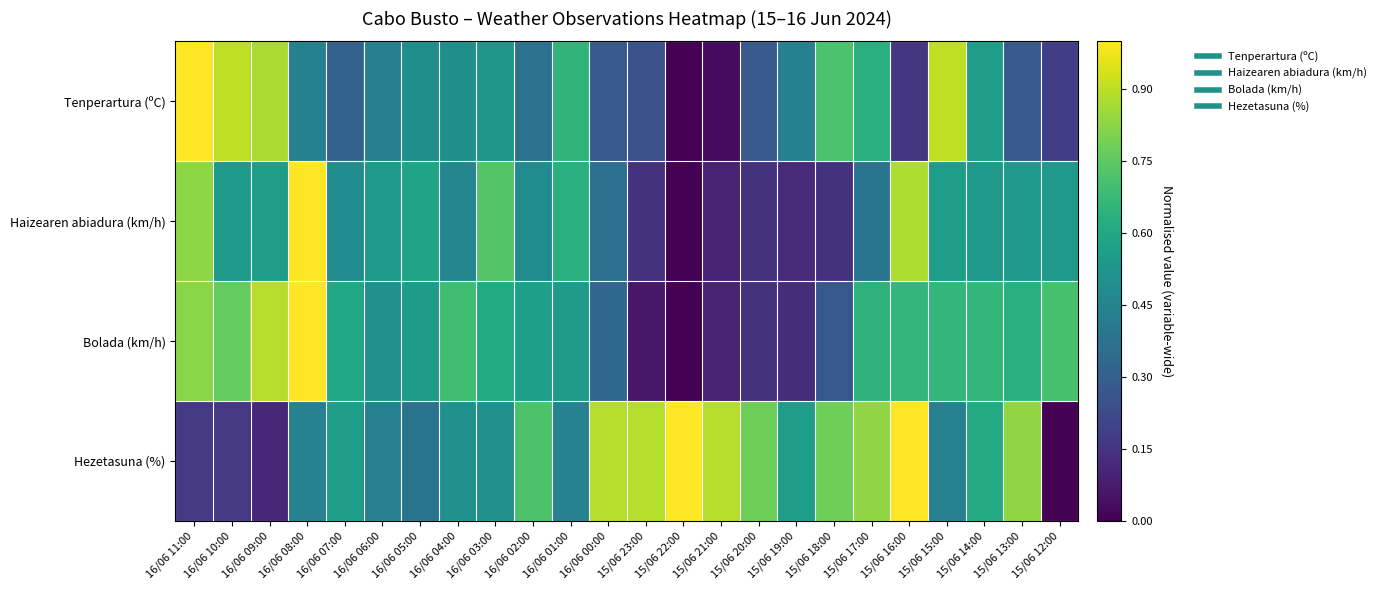

Reading right to left, extract all data points from this chart.

Tenperartura (ºC): 15/06 12:00=0.2	15/06 13:00=0.3	15/06 14:00=0.6	15/06 15:00=0.9	15/06 16:00=0.2	15/06 17:00=0.6	15/06 18:00=0.7	15/06 19:00=0.4	15/06 20:00=0.3	15/06 21:00=0.0	15/06 22:00=0.0	15/06 23:00=0.2	16/06 00:00=0.3	16/06 01:00=0.7	16/06 02:00=0.4	16/06 03:00=0.5	16/06 04:00=0.5	16/06 05:00=0.5	16/06 06:00=0.4	16/06 07:00=0.3	16/06 08:00=0.4	16/06 09:00=0.9	16/06 10:00=0.9	16/06 11:00=1.0
Haizearen abiadura (km/h): 15/06 12:00=0.5	15/06 13:00=0.5	15/06 14:00=0.5	15/06 15:00=0.6	15/06 16:00=0.9	15/06 17:00=0.4	15/06 18:00=0.1	15/06 19:00=0.1	15/06 20:00=0.1	15/06 21:00=0.1	15/06 22:00=0.0	15/06 23:00=0.1	16/06 00:00=0.4	16/06 01:00=0.6	16/06 02:00=0.5	16/06 03:00=0.7	16/06 04:00=0.5	16/06 05:00=0.6	16/06 06:00=0.5	16/06 07:00=0.5	16/06 08:00=1.0	16/06 09:00=0.6	16/06 10:00=0.5	16/06 11:00=0.8
Bolada (km/h): 15/06 12:00=0.7	15/06 13:00=0.6	15/06 14:00=0.7	15/06 15:00=0.7	15/06 16:00=0.7	15/06 17:00=0.6	15/06 18:00=0.3	15/06 19:00=0.1	15/06 20:00=0.1	15/06 21:00=0.1	15/06 22:00=0.0	15/06 23:00=0.1	16/06 00:00=0.3	16/06 01:00=0.5	16/06 02:00=0.6	16/06 03:00=0.6	16/06 04:00=0.7	16/06 05:00=0.5	16/06 06:00=0.5	16/06 07:00=0.6	16/06 08:00=1.0	16/06 09:00=0.9	16/06 10:00=0.8	16/06 11:00=0.8
Hezetasuna (%): 15/06 12:00=0.0	15/06 13:00=0.8	15/06 14:00=0.6	15/06 15:00=0.4	15/06 16:00=1.0	15/06 17:00=0.8	15/06 18:00=0.8	15/06 19:00=0.6	15/06 20:00=0.8	15/06 21:00=0.9	15/06 22:00=1.0	15/06 23:00=0.9	16/06 00:00=0.9	16/06 01:00=0.4	16/06 02:00=0.7	16/06 03:00=0.5	16/06 04:00=0.5	16/06 05:00=0.4	16/06 06:00=0.4	16/06 07:00=0.6	16/06 08:00=0.4	16/06 09:00=0.1	16/06 10:00=0.2	16/06 11:00=0.2